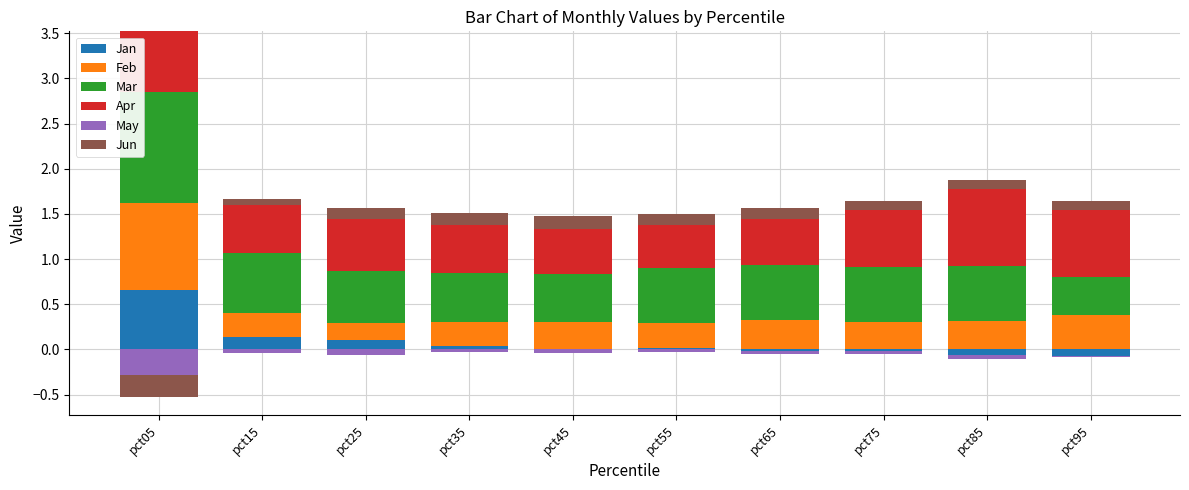

How many bars are there in total?

60